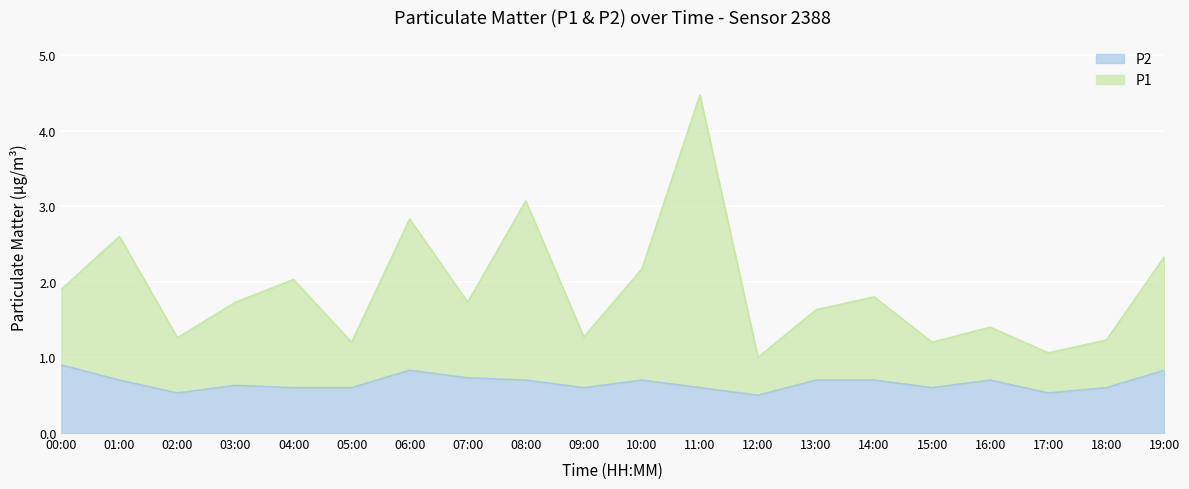

Which series has the widest spread of values?

P1